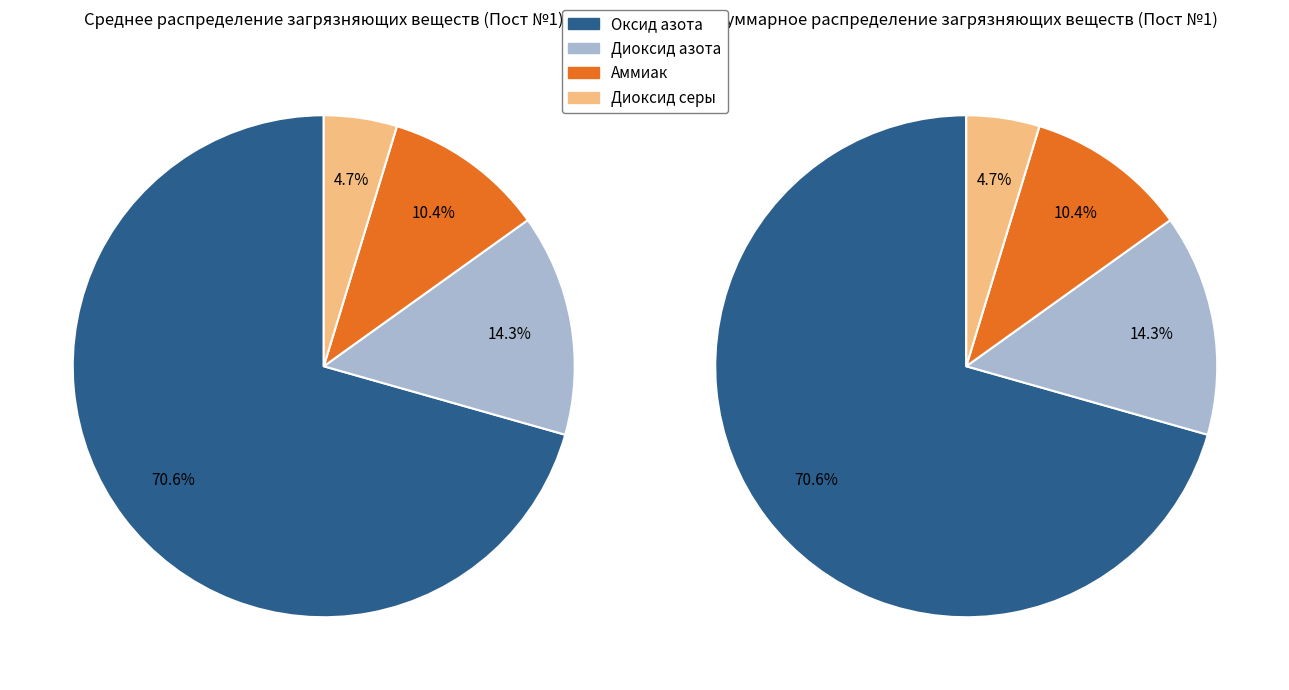

Between Оксид азота and Диоксид азота, which series saw the biggest shift?

Диоксид азота